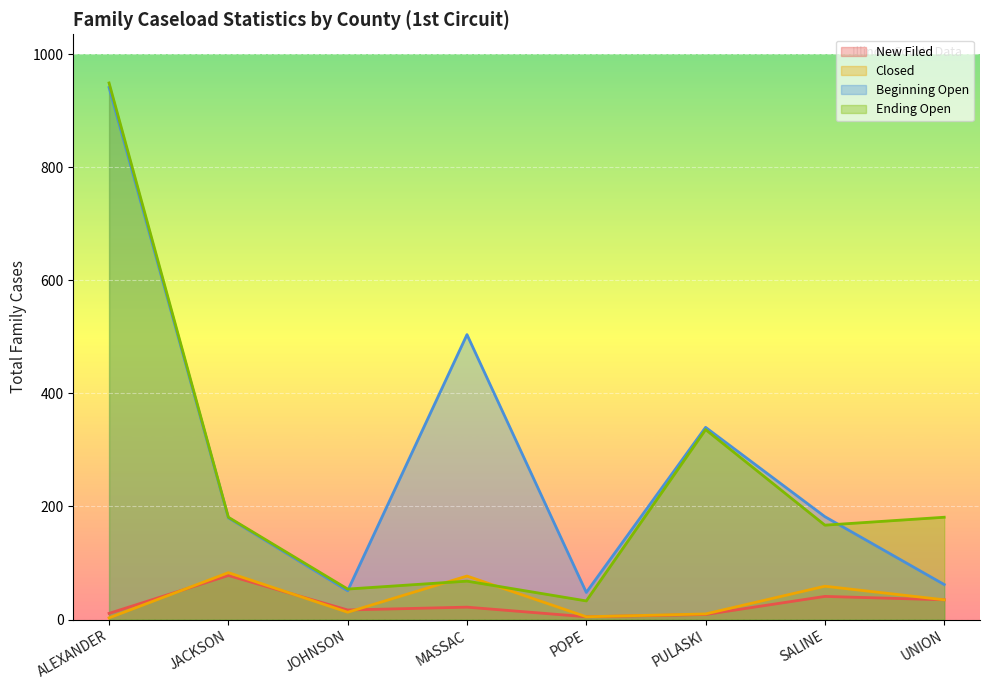

Rank the categories by Beginning Open value from highest to lowest.

ALEXANDER, MASSAC, PULASKI, SALINE, JACKSON, UNION, JOHNSON, POPE